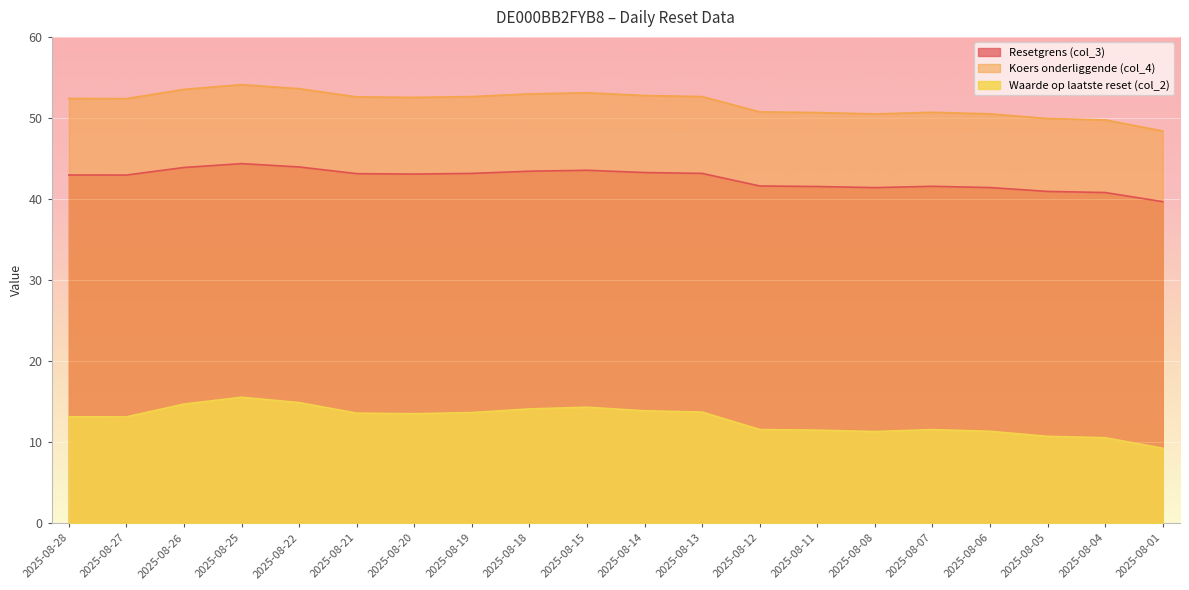

How many interior local peaks does the Koers onderliggende (col_4) series have?

3